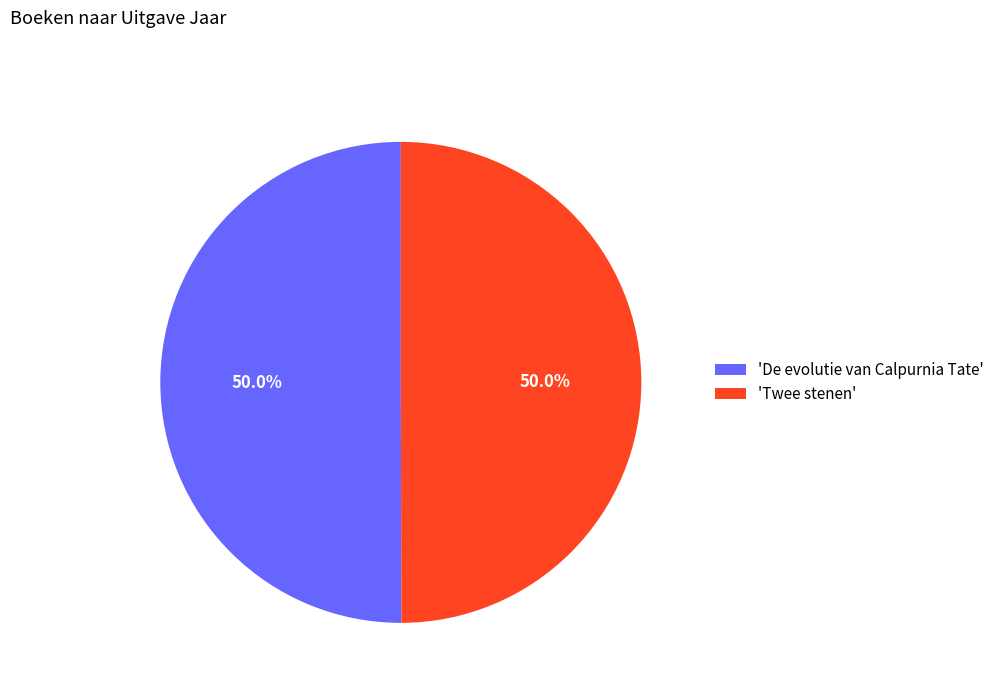

Approximately how many times larger is the value at 'De evolutie van Calpurnia Tate' compared to 'Twee stenen'?

1.0